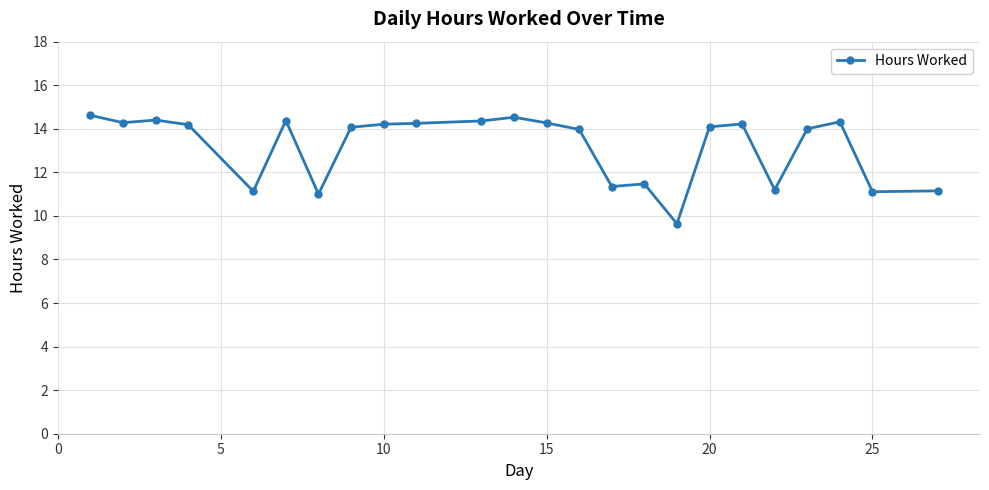

True or false: the data has more than 0 interior local peaks.

True